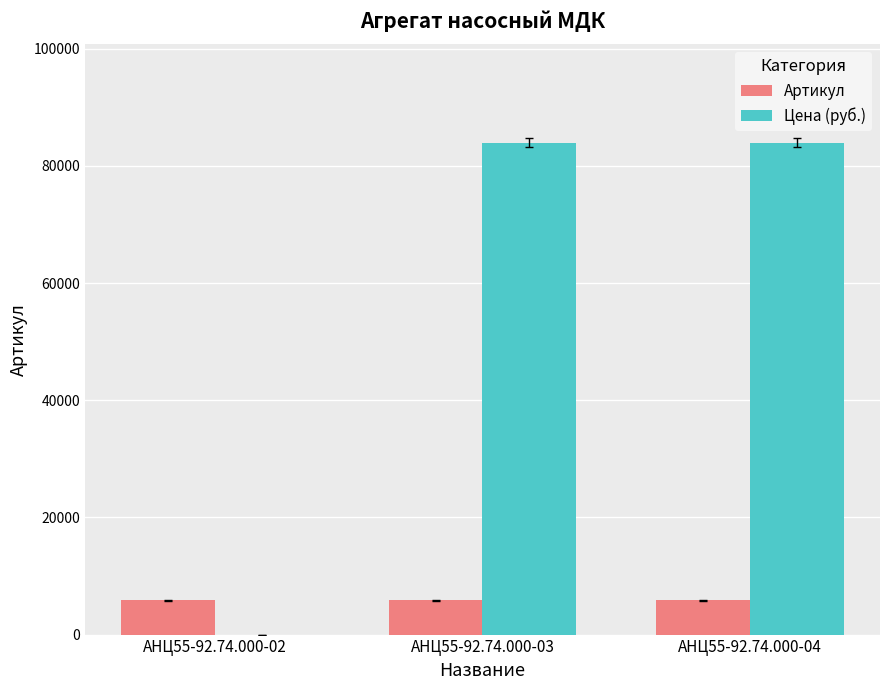

The value of Цена (руб.) at АНЦ55-92.74.000-04 is 42411. True or false?

False